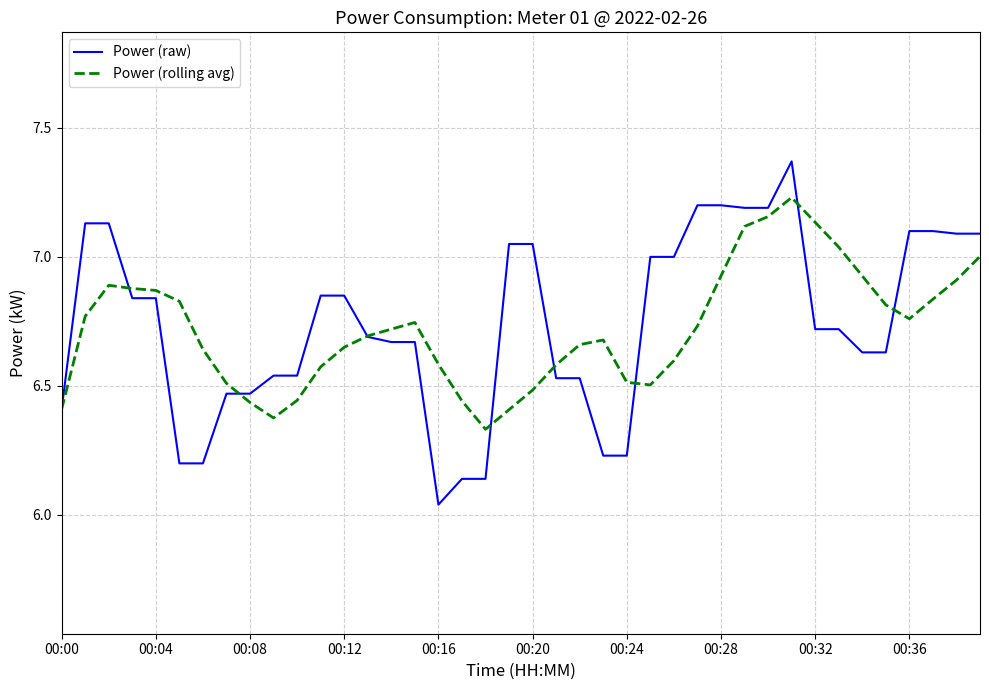

Which series has the widest spread of values?

Power (raw)